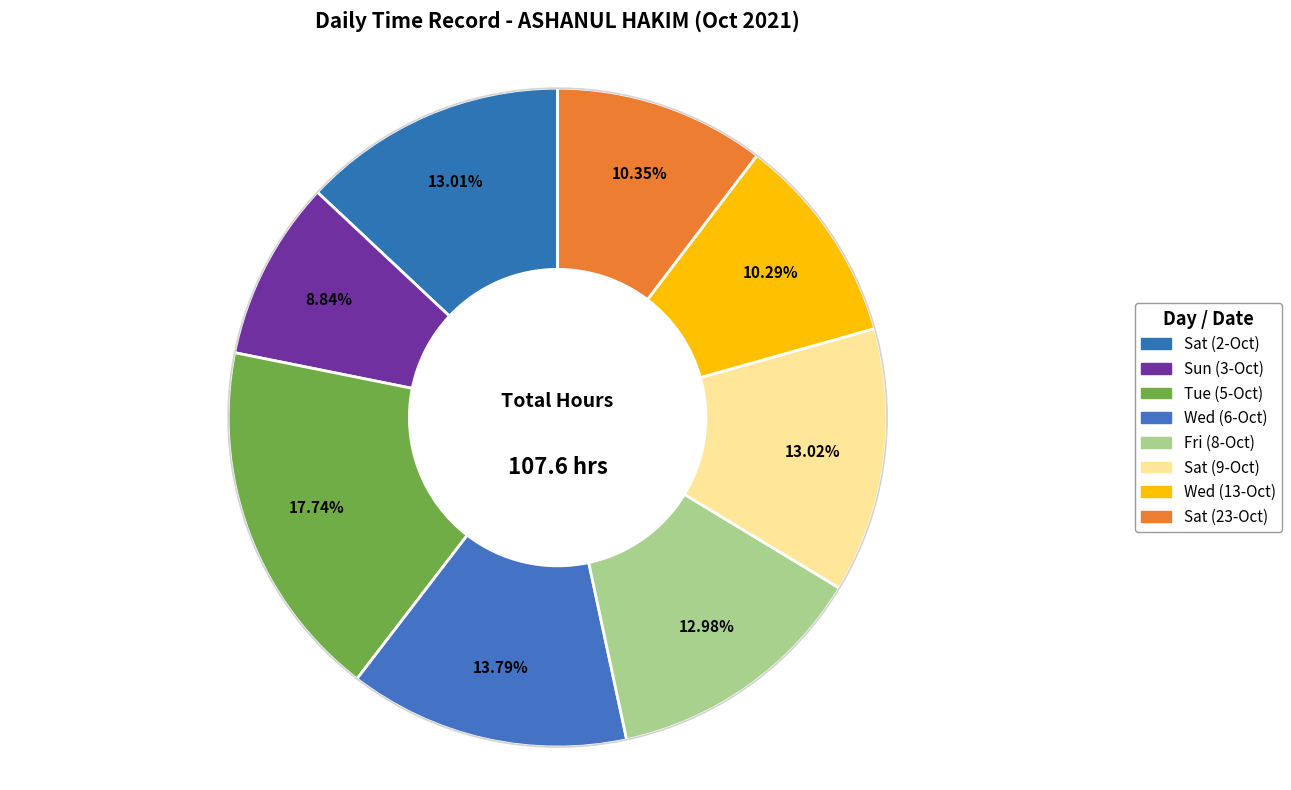

How many segments does this pie chart have?

8